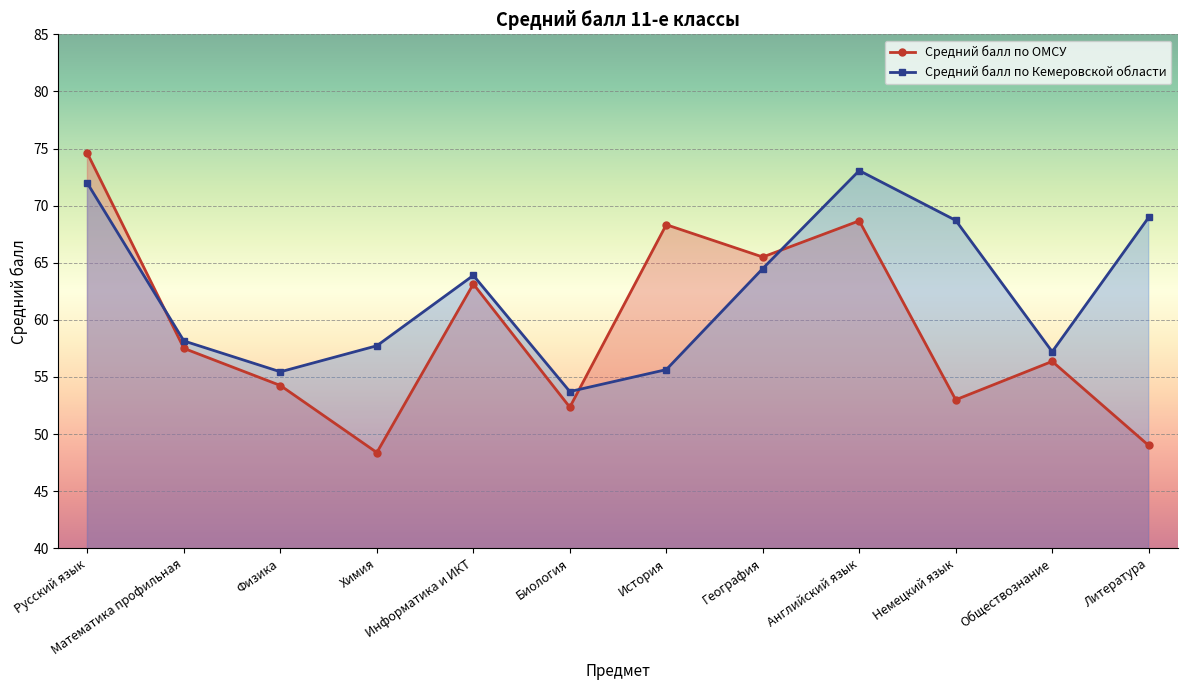

Reading right to left, transcribe all the data shown in this chart.

Средний балл по ОМСУ: Литература=49.0	Обществознание=56.4	Немецкий язык=53.0	Английский язык=68.7	География=65.5	История=68.3	Биология=52.4	Информатика и ИКТ=63.1	Химия=48.4	Физика=54.2	Математика профильная=57.5	Русский язык=74.6
Средний балл по Кемеровской области: Литература=69.0	Обществознание=57.2	Немецкий язык=68.7	Английский язык=73.1	География=64.5	История=55.6	Биология=53.7	Информатика и ИКТ=63.9	Химия=57.7	Физика=55.5	Математика профильная=58.1	Русский язык=72.0